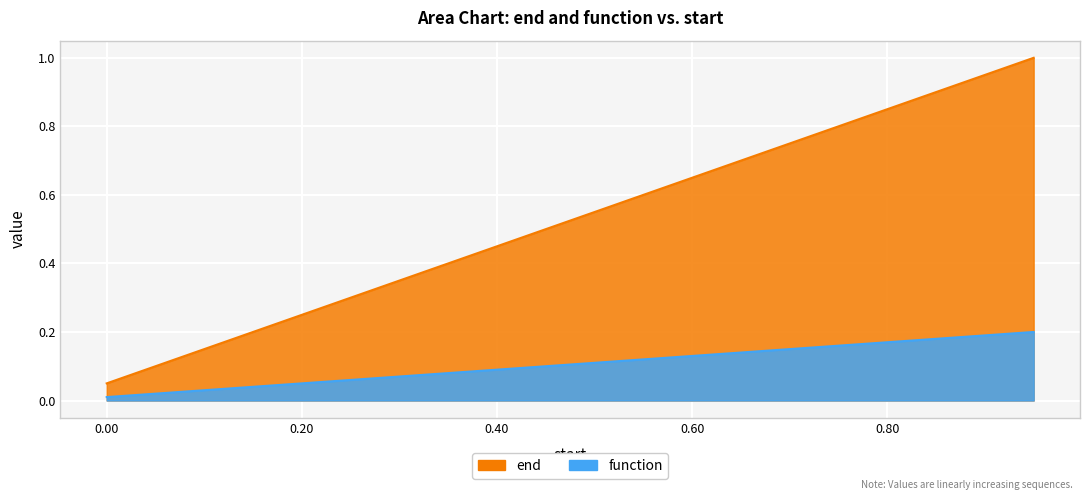

What is the spread (max minus min) of values at 0.2?

0.2